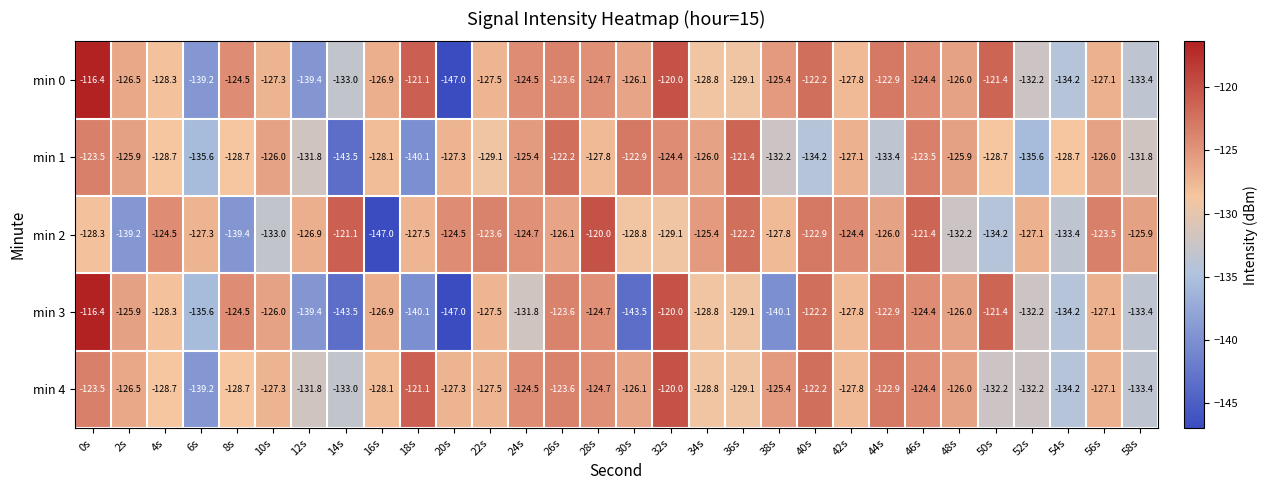

At which label does min 2 first exceed -126?

4s